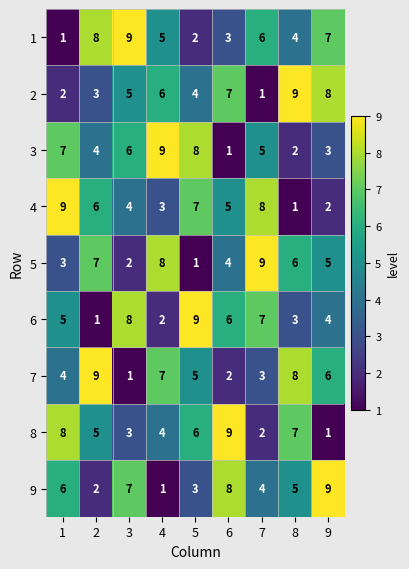

Where is 7 nearest to the value 5?

5